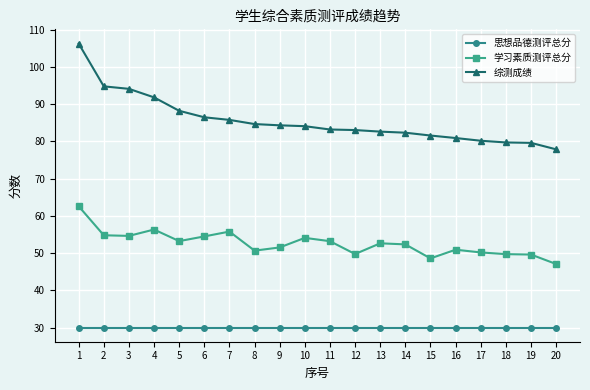

True or false: 综测成绩 has a value of 84.1 at 10.

True